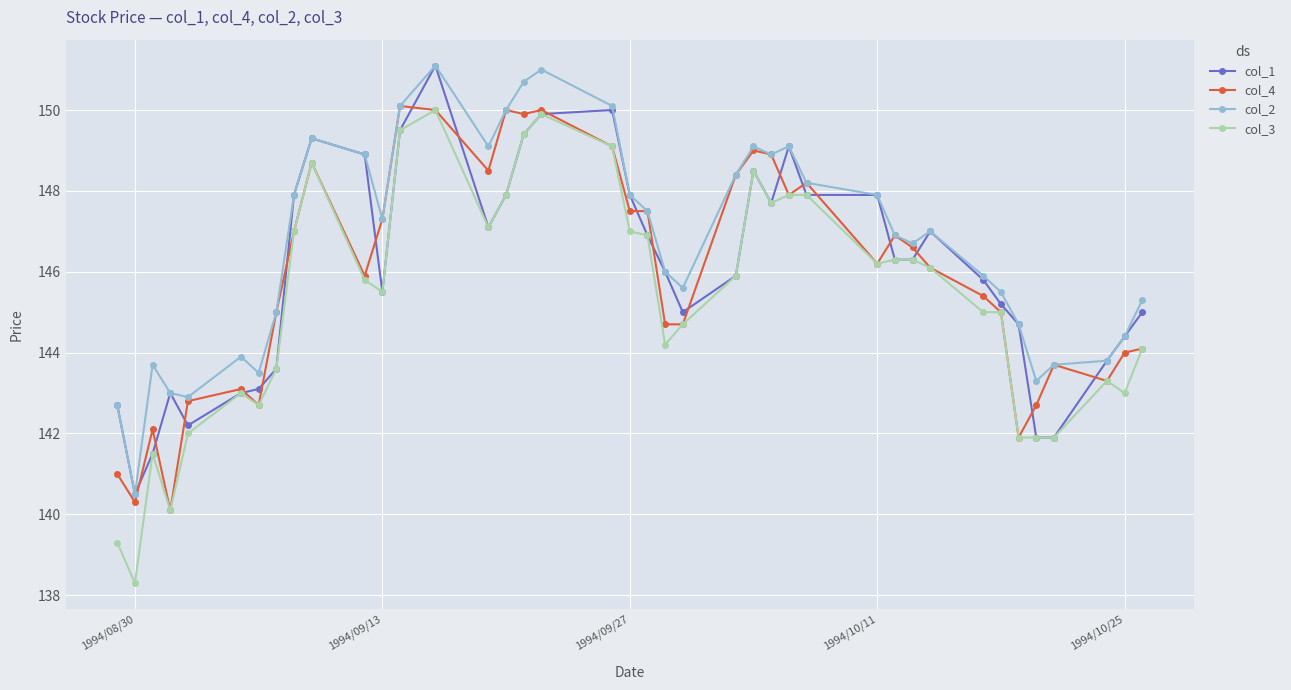

Which series has the widest spread of values?

col_3